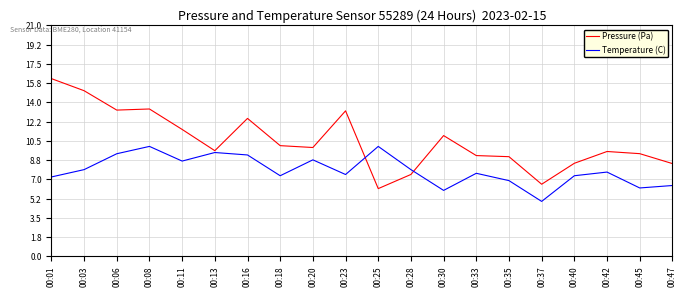

In Temperature (C), how many points are lower than both neighbors (excluding endpoints)?

6